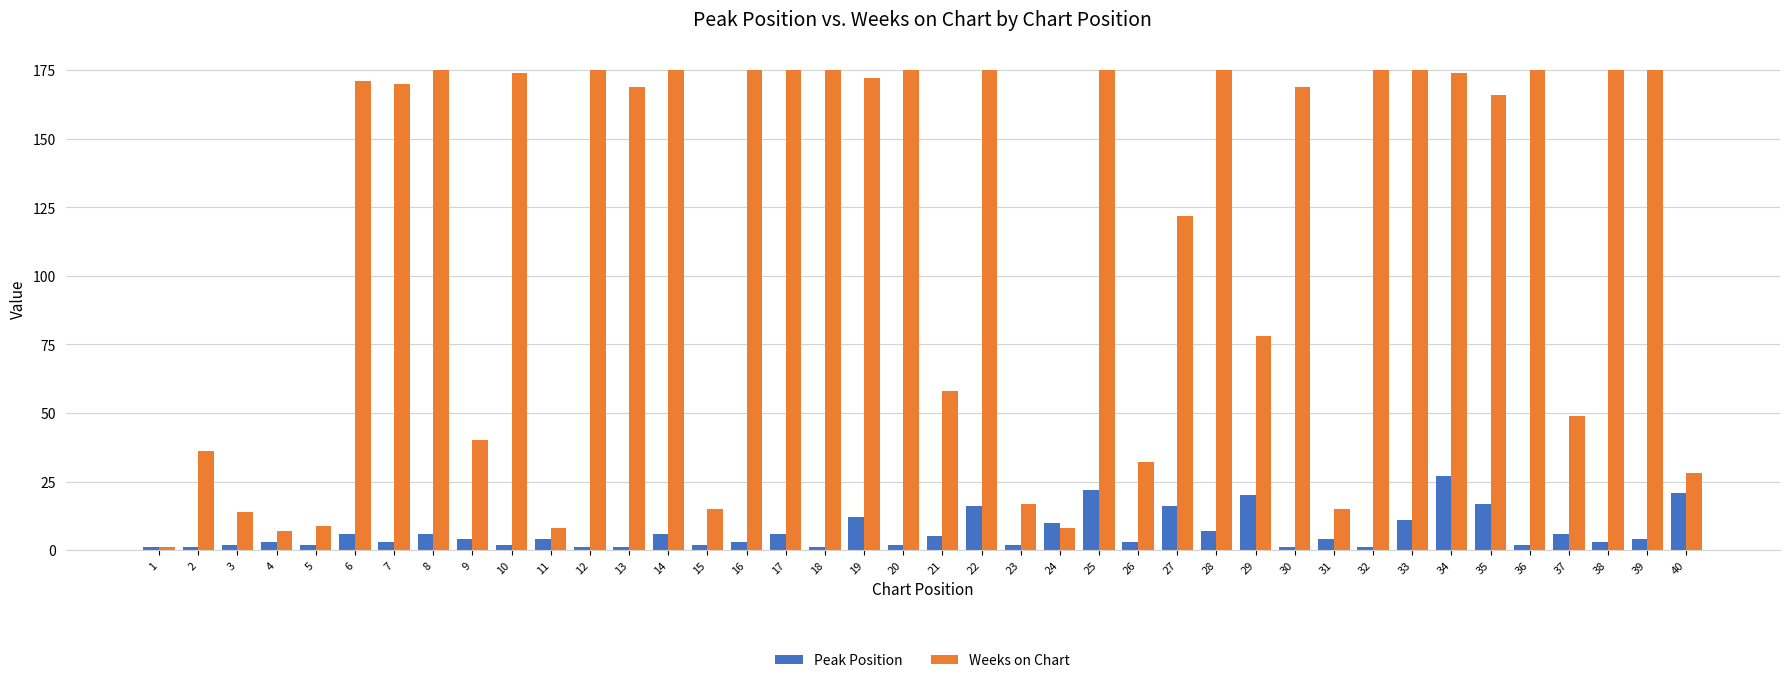

The value of Peak Position at 27 is 22. True or false?

False